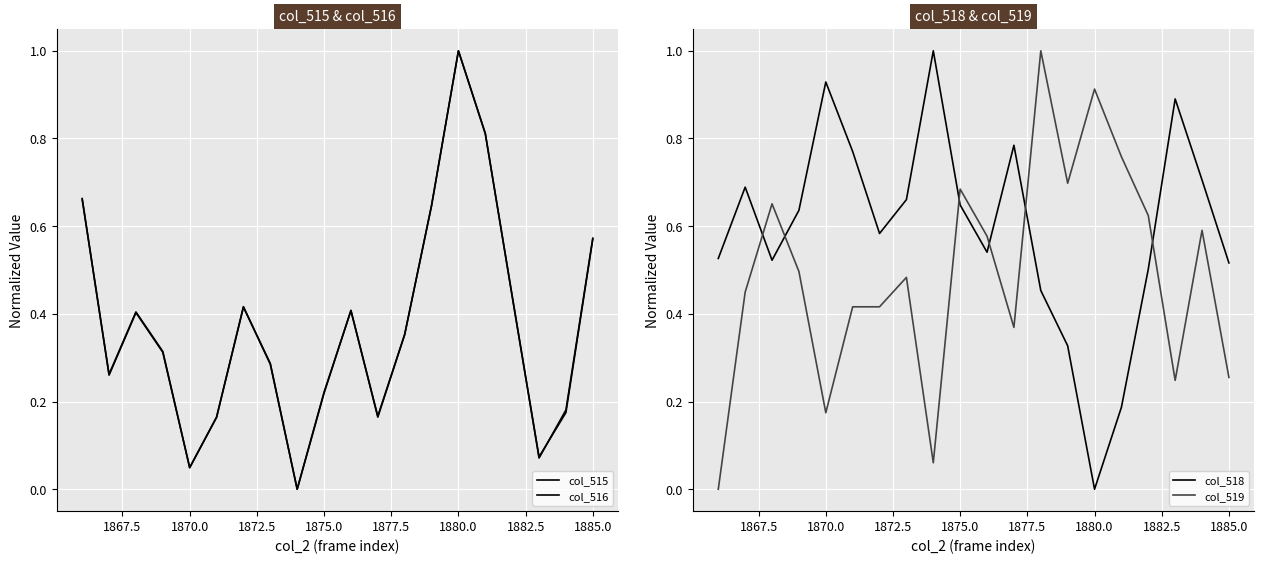

Is it true that col_519 equals 1.0 at 1875.0?

False